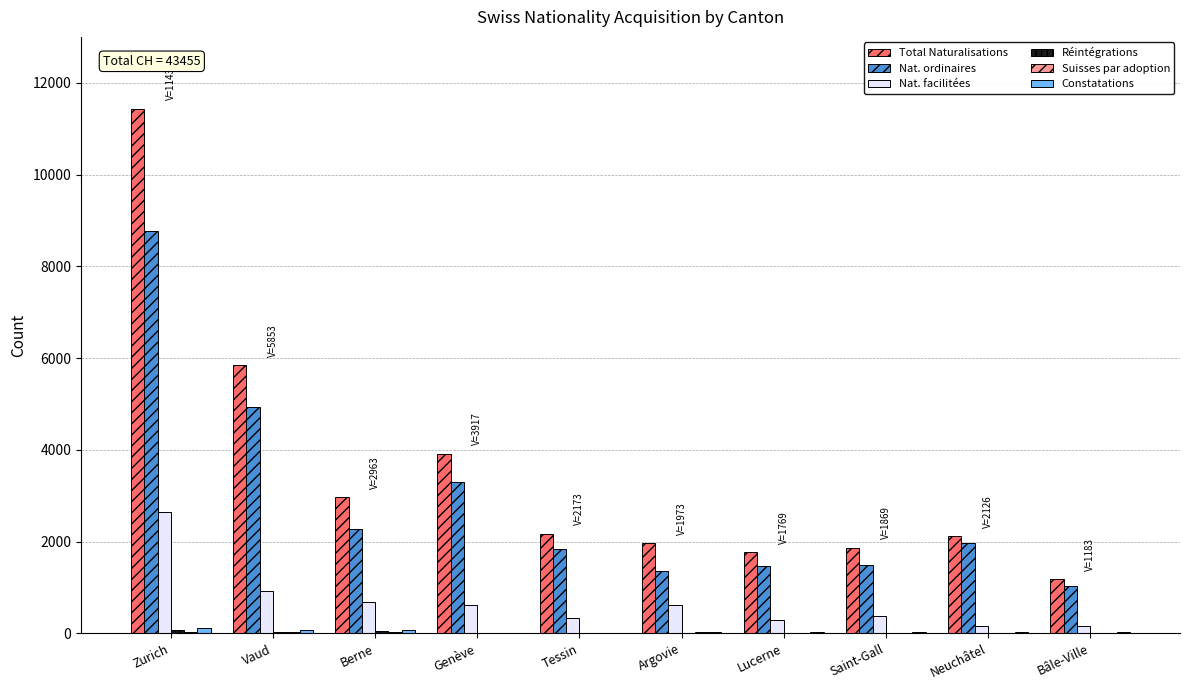

Which series changed the most between Berne and Lucerne?

Total Naturalisations